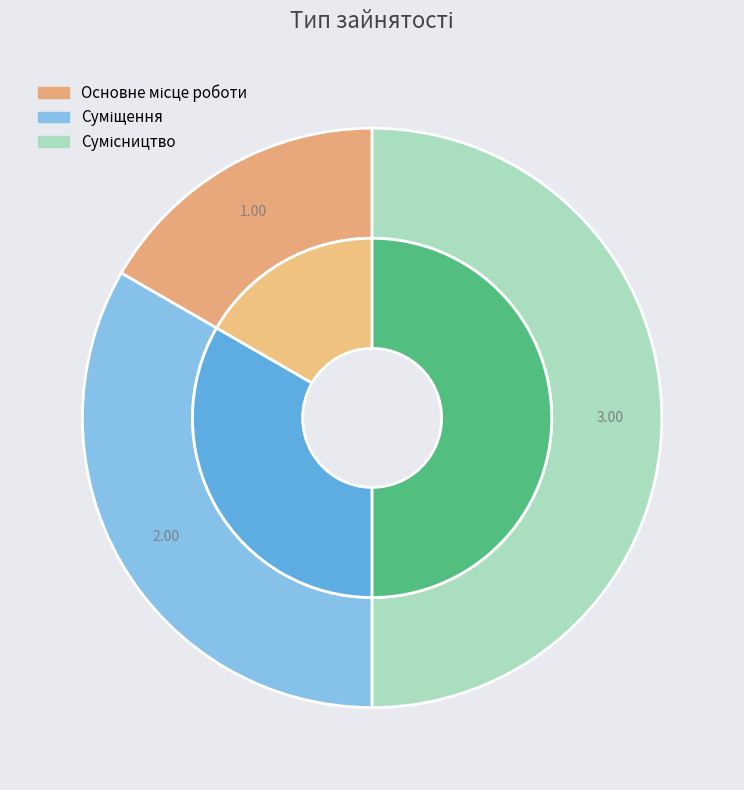

How many slices are in this pie chart?

3